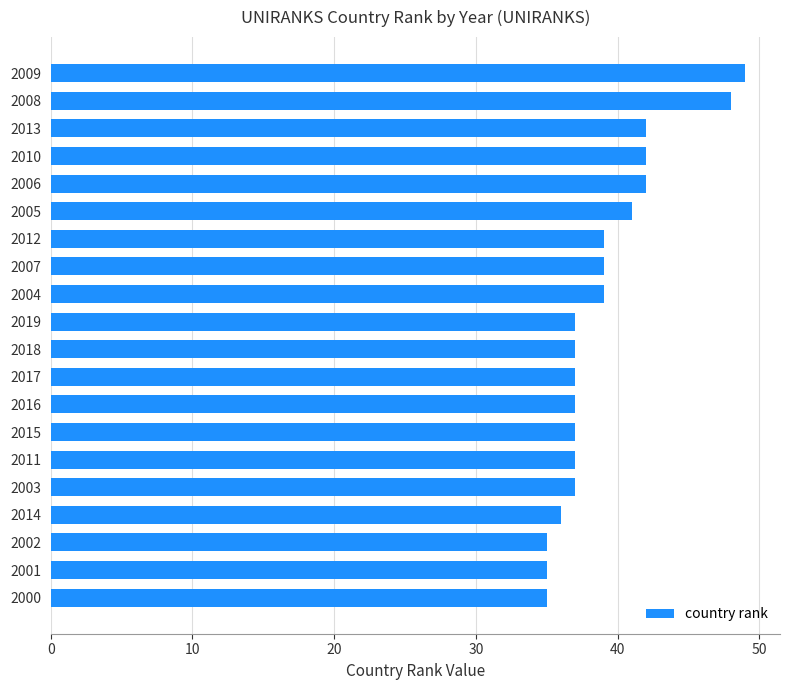

Which has a higher value, 2003 or 2013?

2013